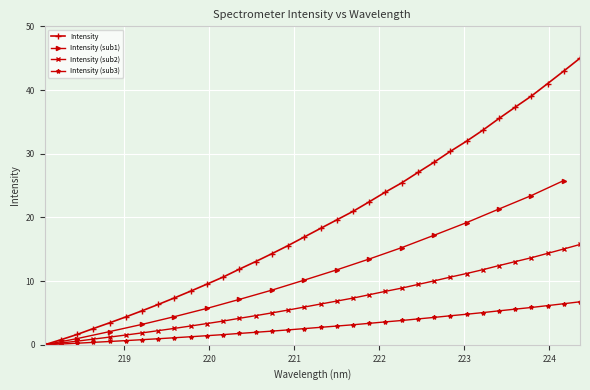

What is the label of the 11th point from the right?

222.4538